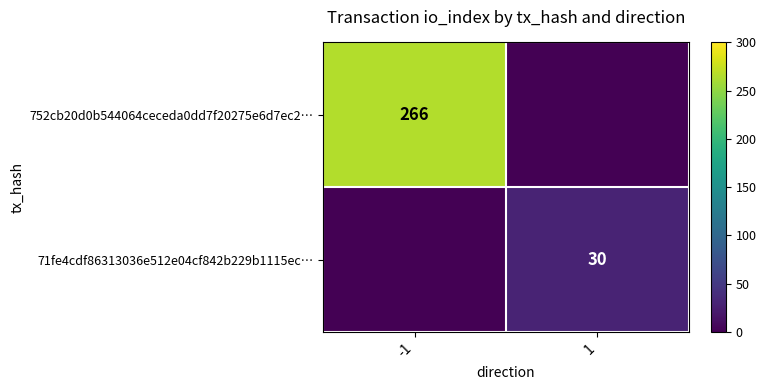

True or false: 71fe4cdf86313036e512e04cf842b229b1115ec… has a value of 30 at 1.

True